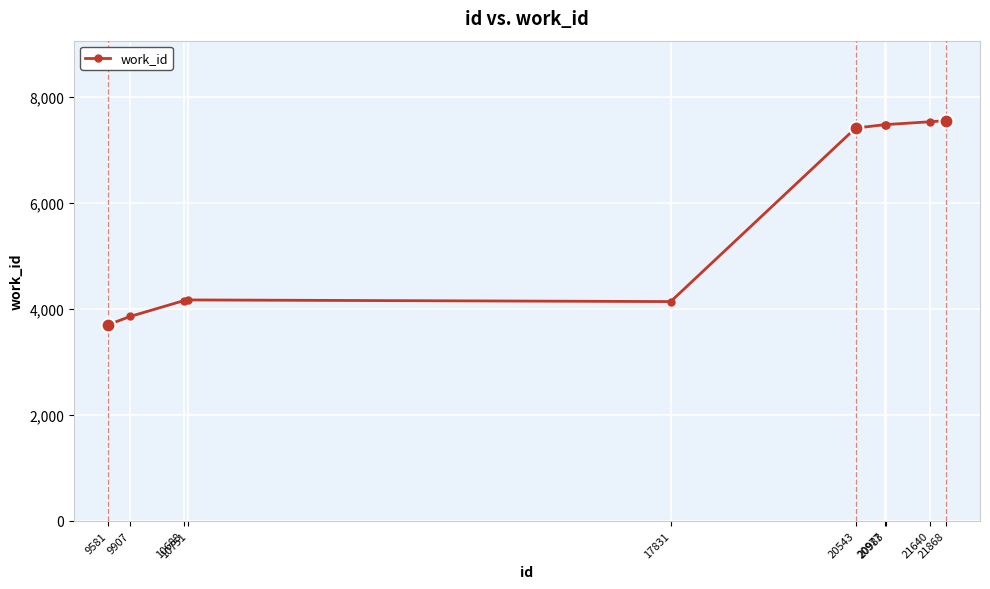

How many data points does each series have?

10